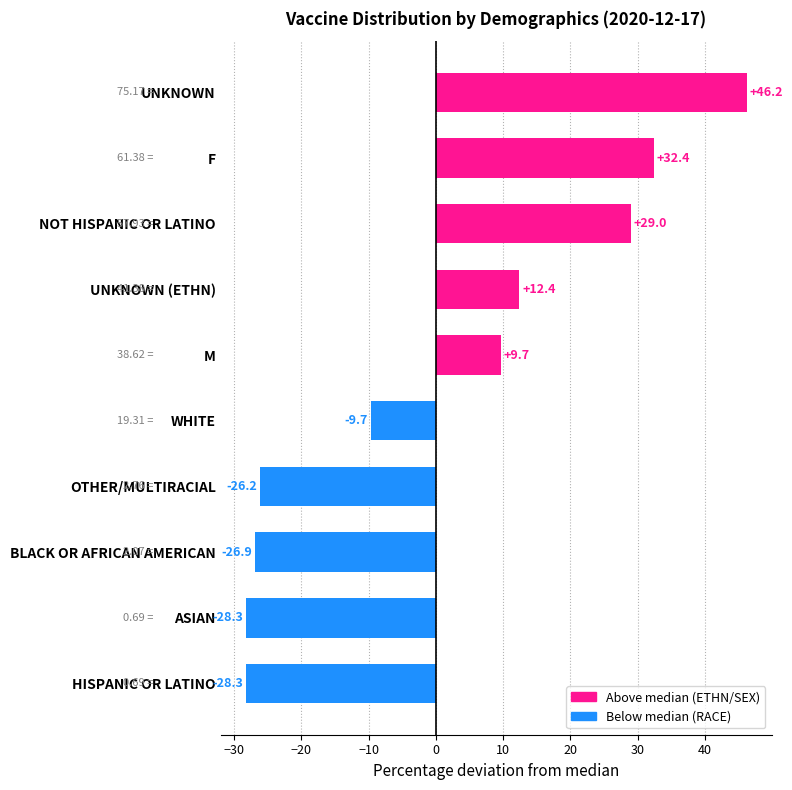

What is the average value?

1.0